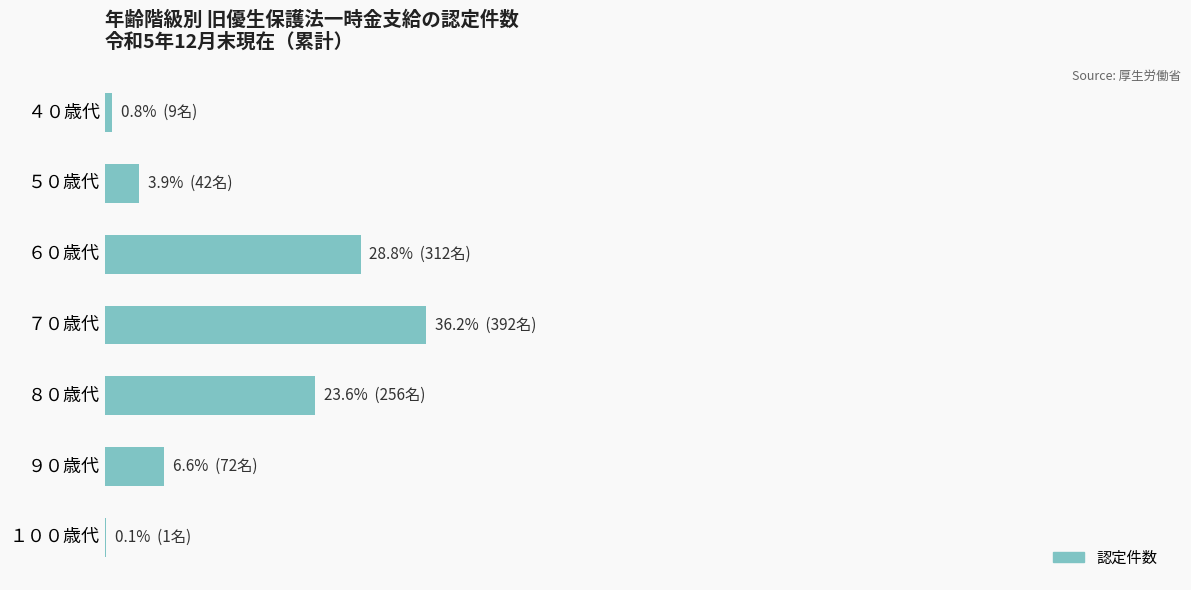

What is the minimum value shown in the chart?

0.1